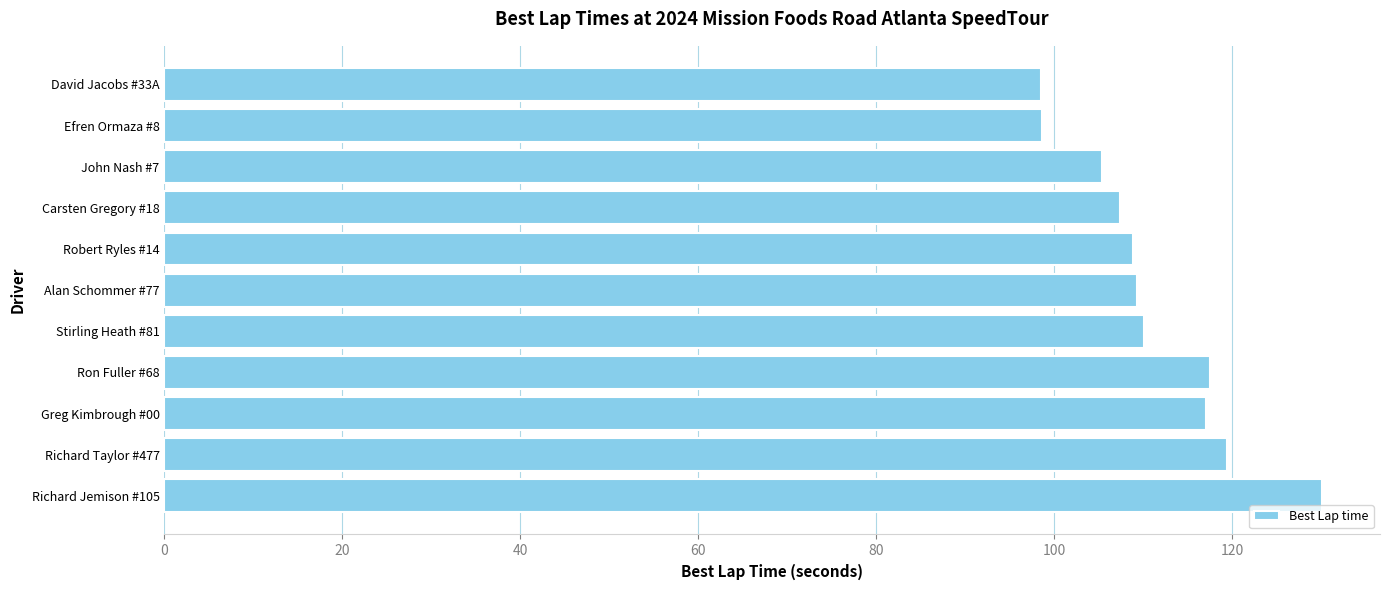

What is the difference between the maximum and minimum values?

31.5